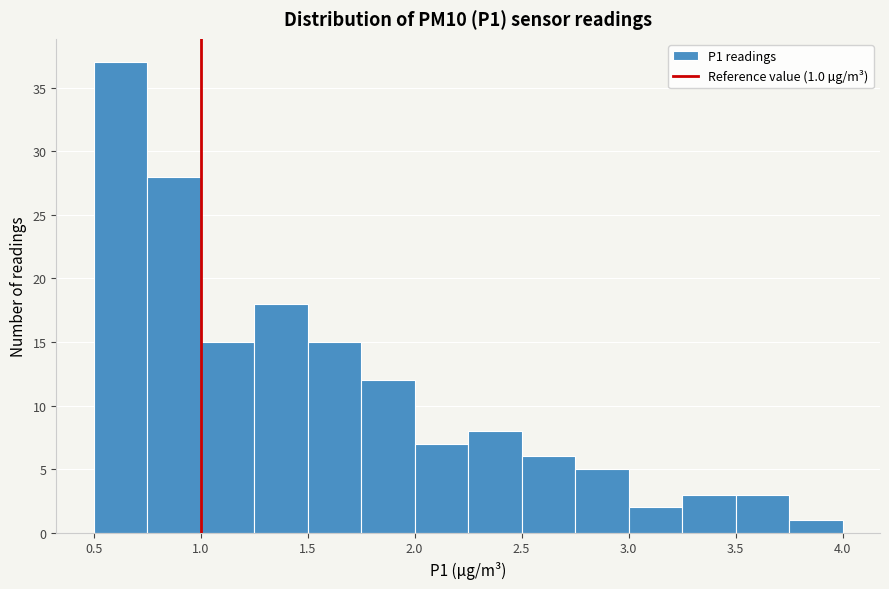

Which range on the x-axis has the tallest bar?

0.50 to 0.75